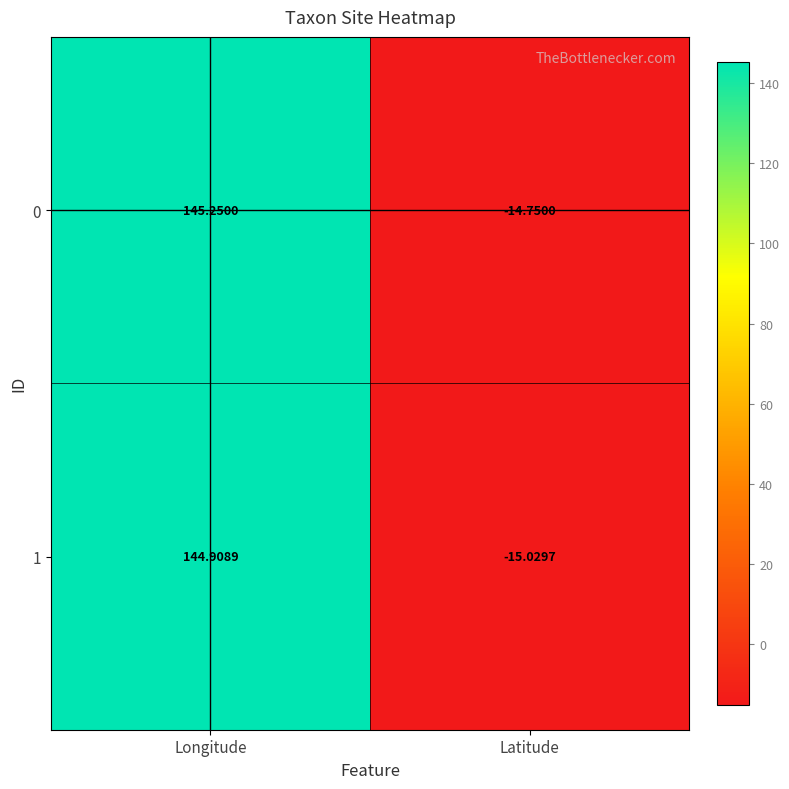

How many positive values does the 0 series have?

1